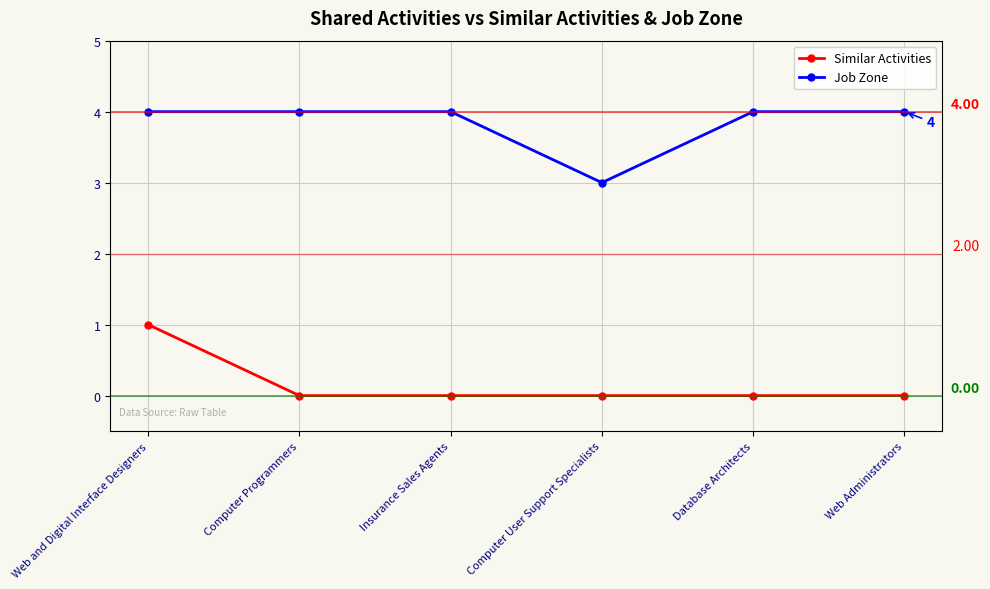

True or false: Job Zone and Similar Activities intersect in this chart.

False